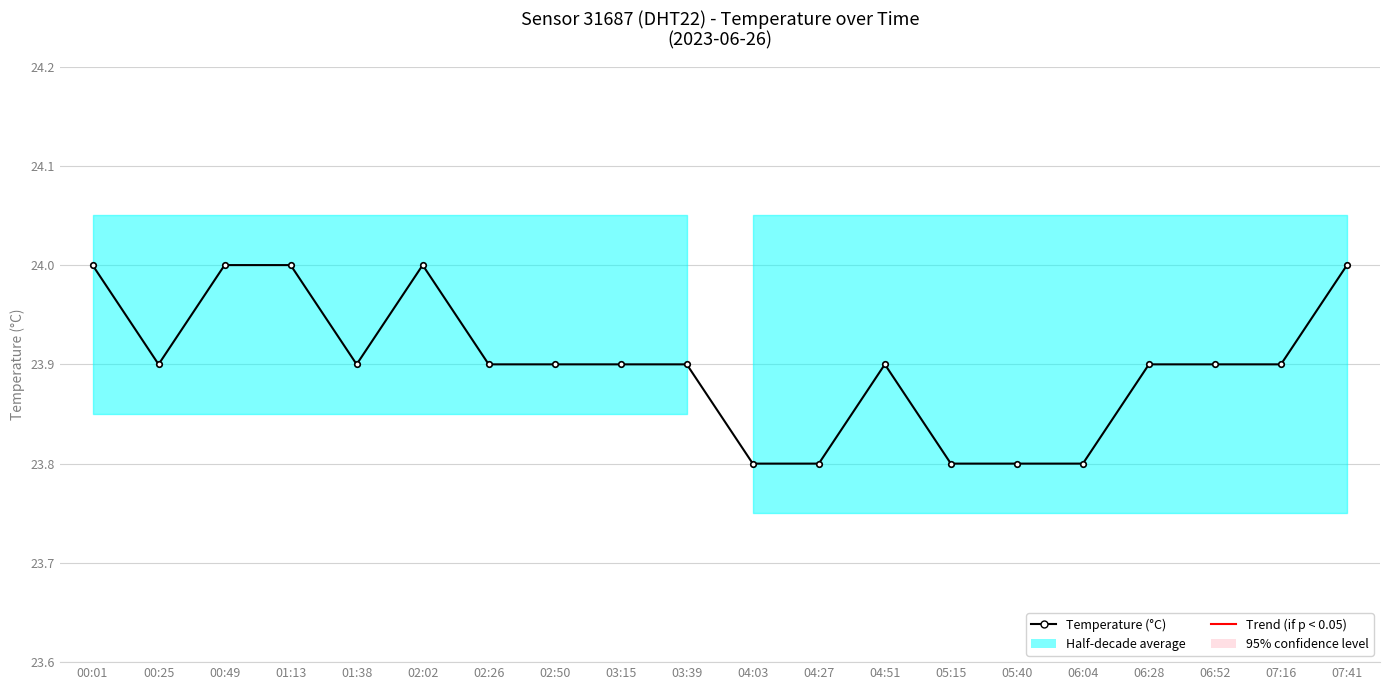

Which label corresponds to the largest value in the chart?

06:52